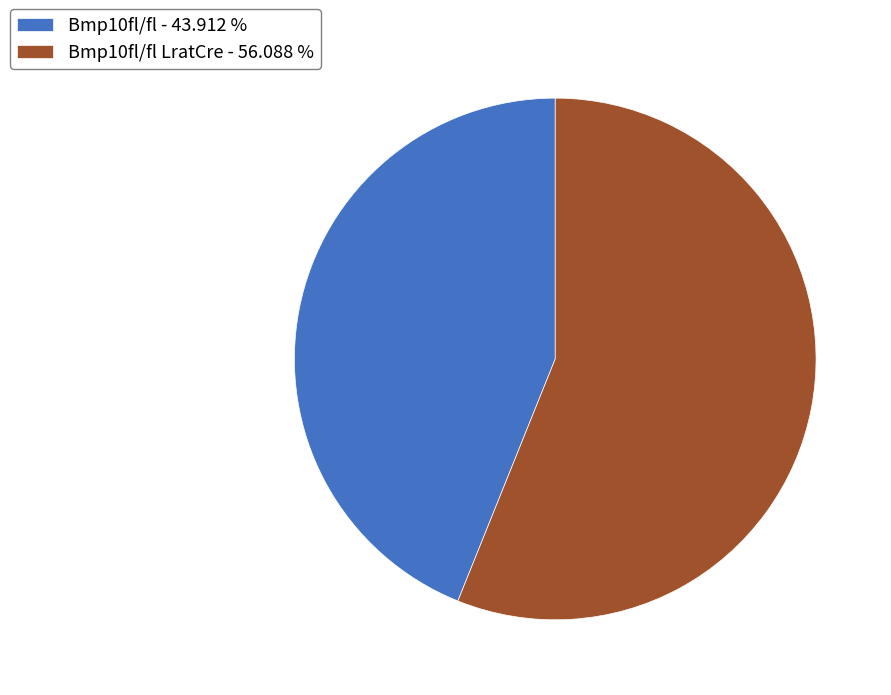

Does any single category account for the majority?

Yes